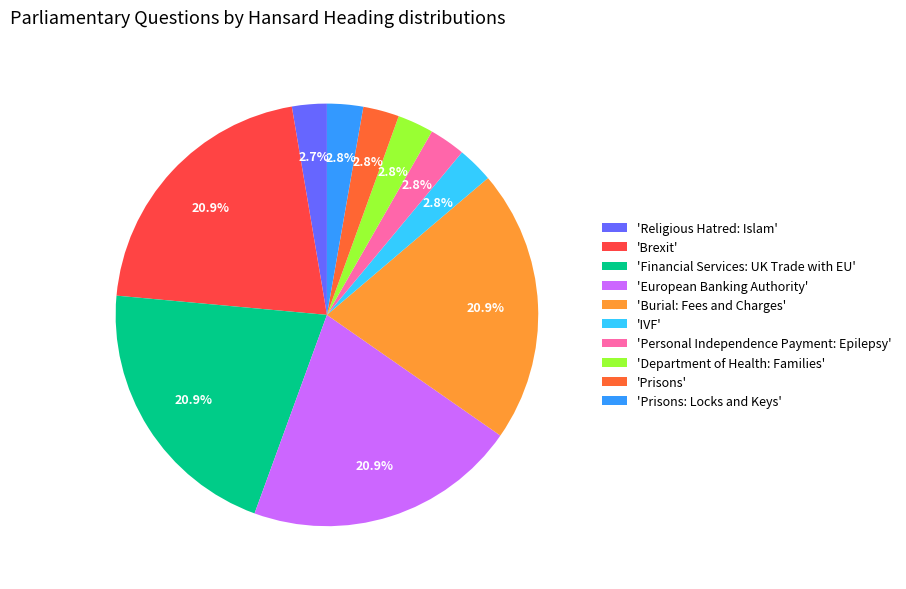

How many segments does this pie chart have?

10